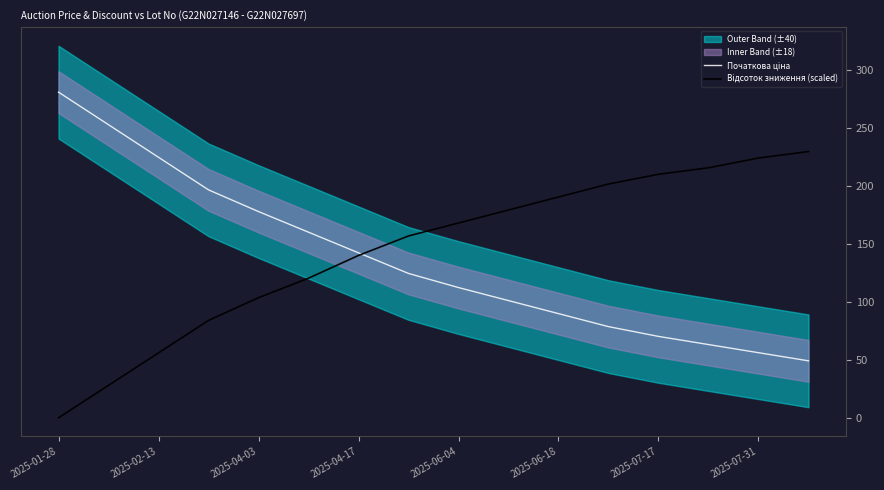

How many lines are shown in the chart?

2